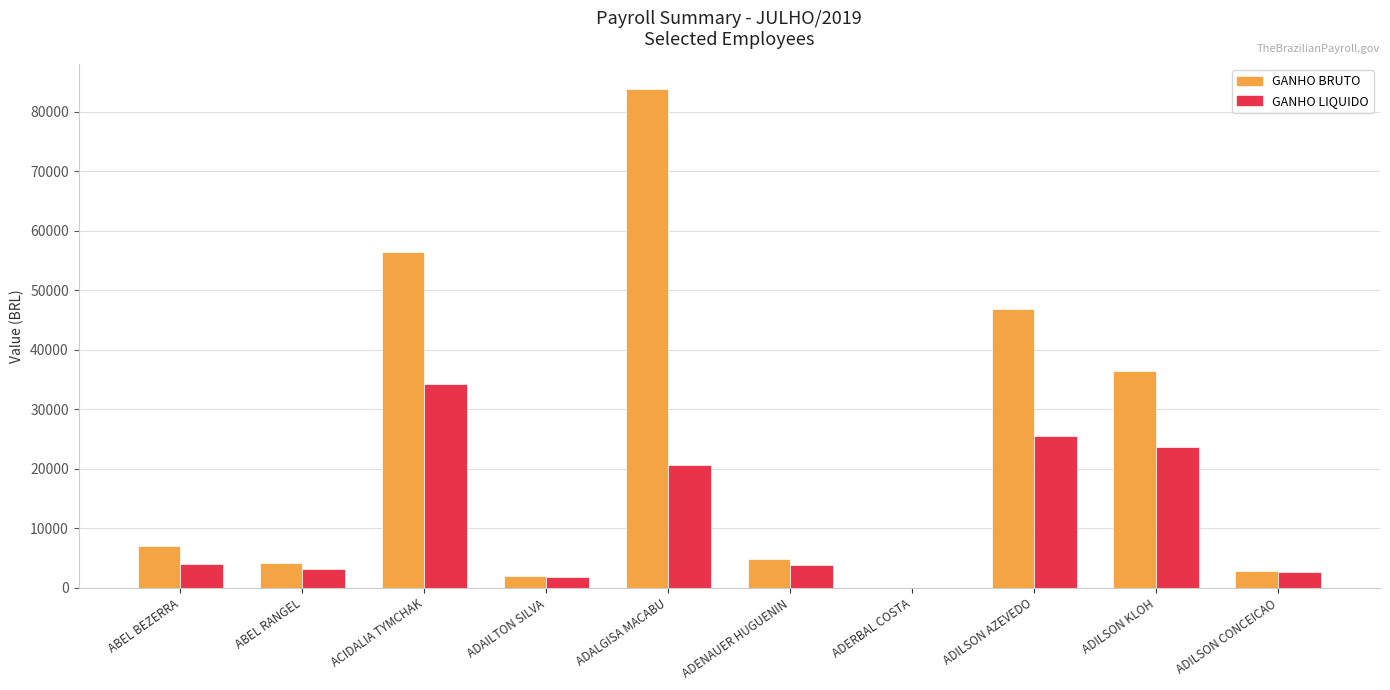

How many distinct data groups are displayed?

2